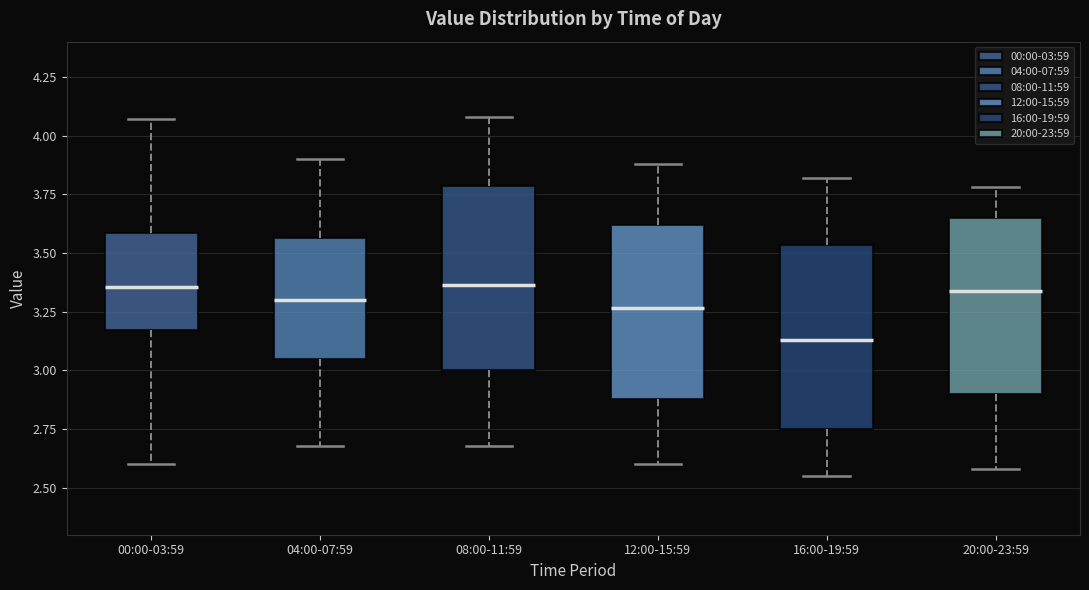

Which box's median line is the lowest?

16:00-19:59